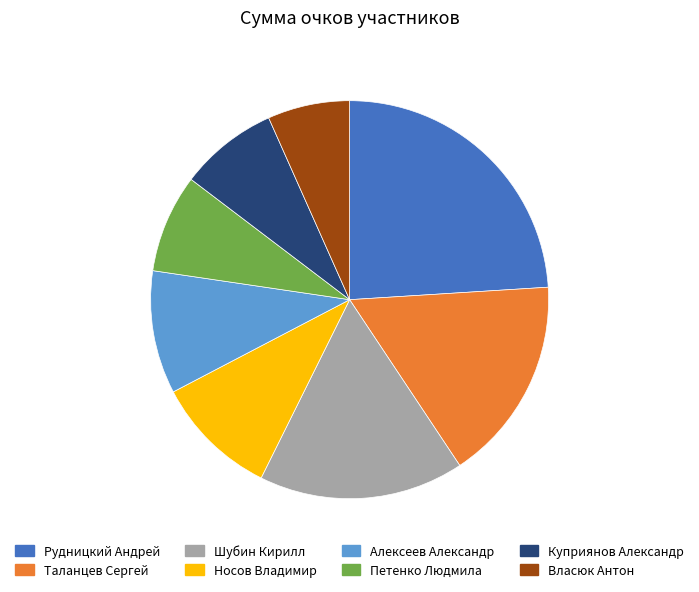

What is the largest slice in the pie chart?

Рудницкий Андрей